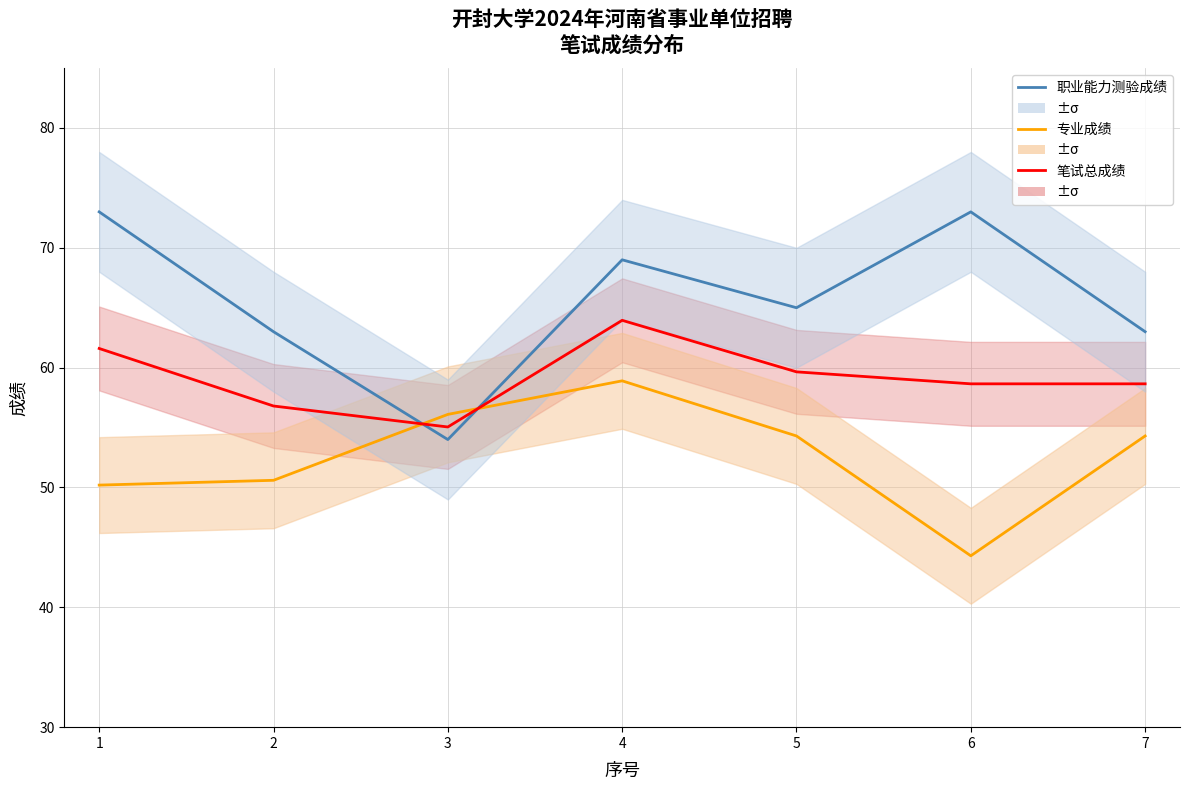

Reading left to right, list all the values displayed in this chart.

职业能力测验成绩: 73.0	63.0	54.0	69.0	65.0	73.0	63.0
专业成绩: 50.2	50.6	56.1	58.9	54.3	44.3	54.3
笔试总成绩: 61.6	56.8	55.0	64.0	59.6	58.6	58.6